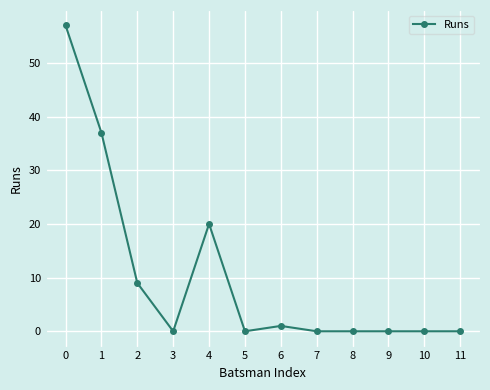

Is it true that the value at 1 is 37?

True